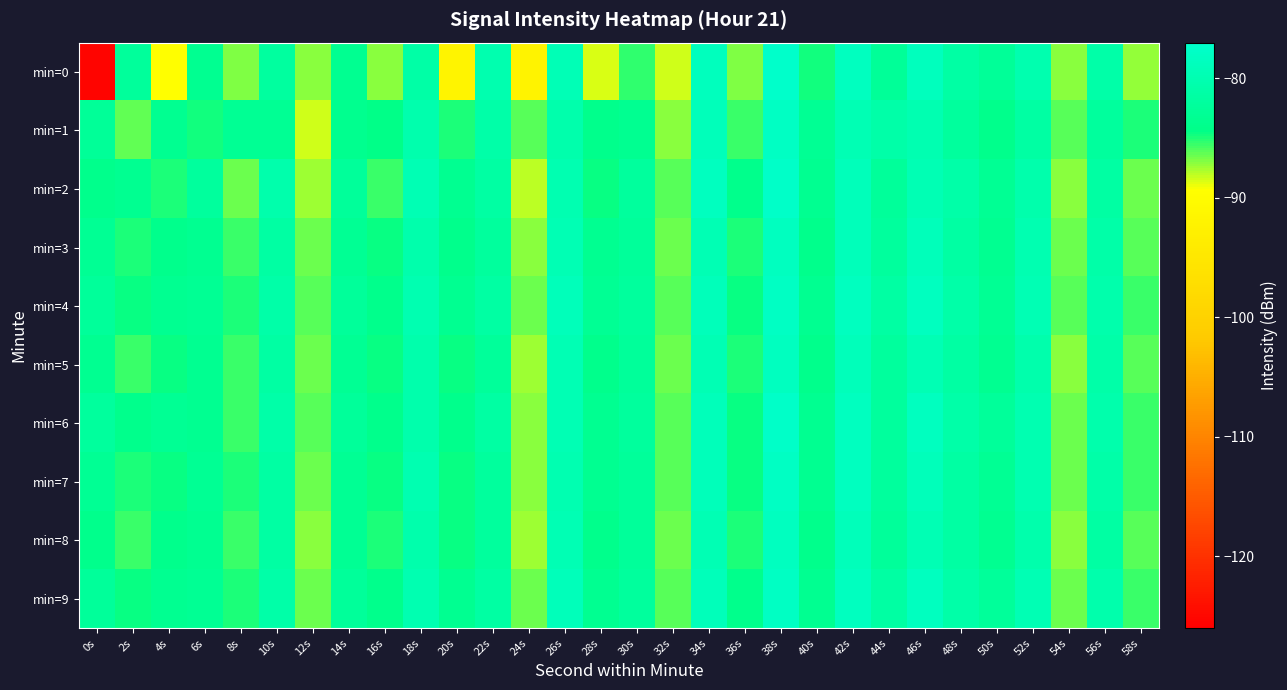

Rank the series at 28s from lowest to highest value.

min=0, min=2, min=1, min=5, min=8, min=3, min=6, min=7, min=9, min=4